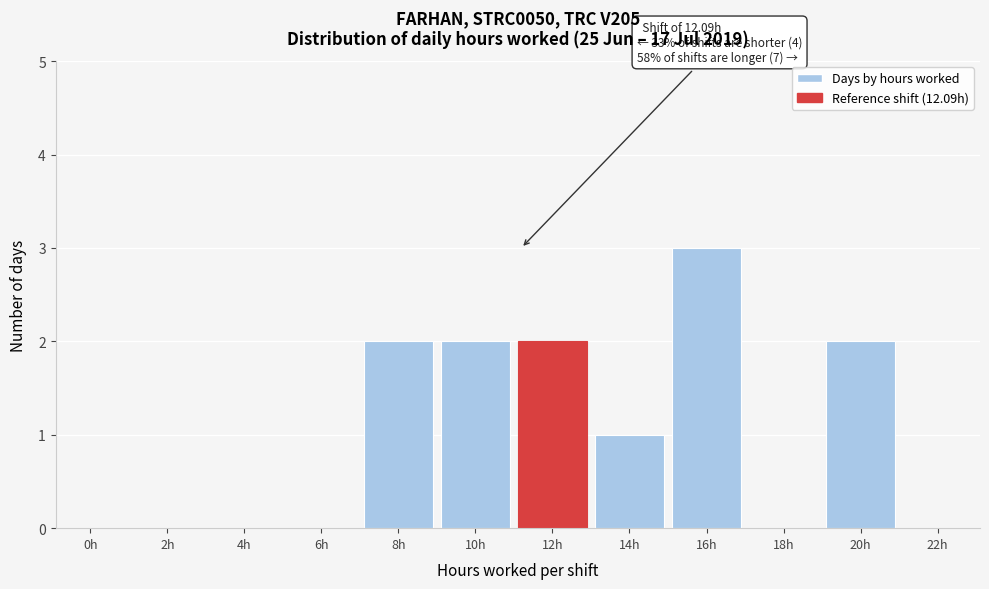

Reading right to left, extract all data points from this chart.

22h=0	20h=2	18h=0	16h=3	14h=1	12h=2	10h=2	8h=2	6h=0	4h=0	2h=0	0h=0